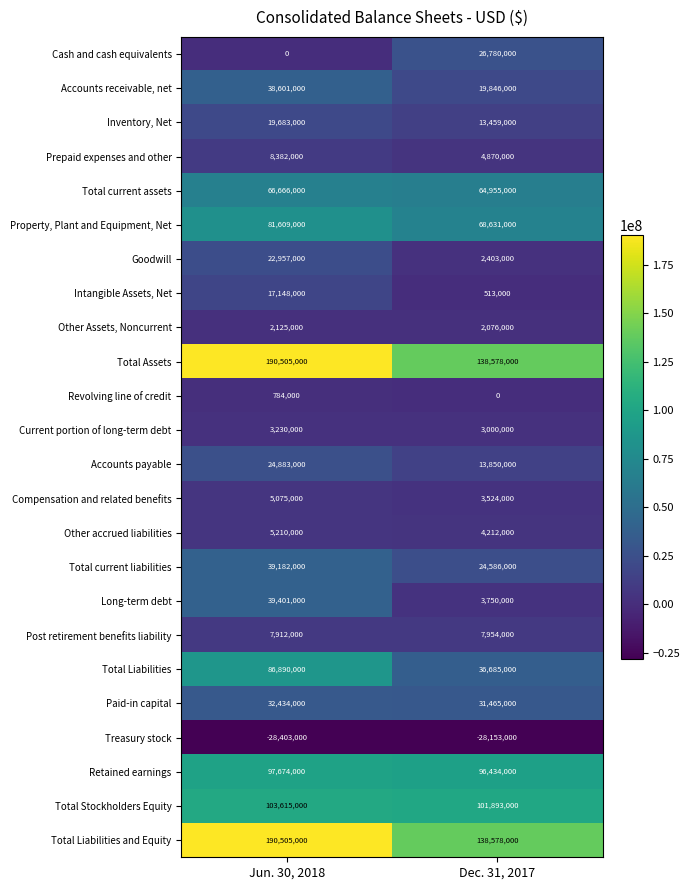

The Total current assets series shows 106076383 at Jun. 30, 2018. True or false?

False